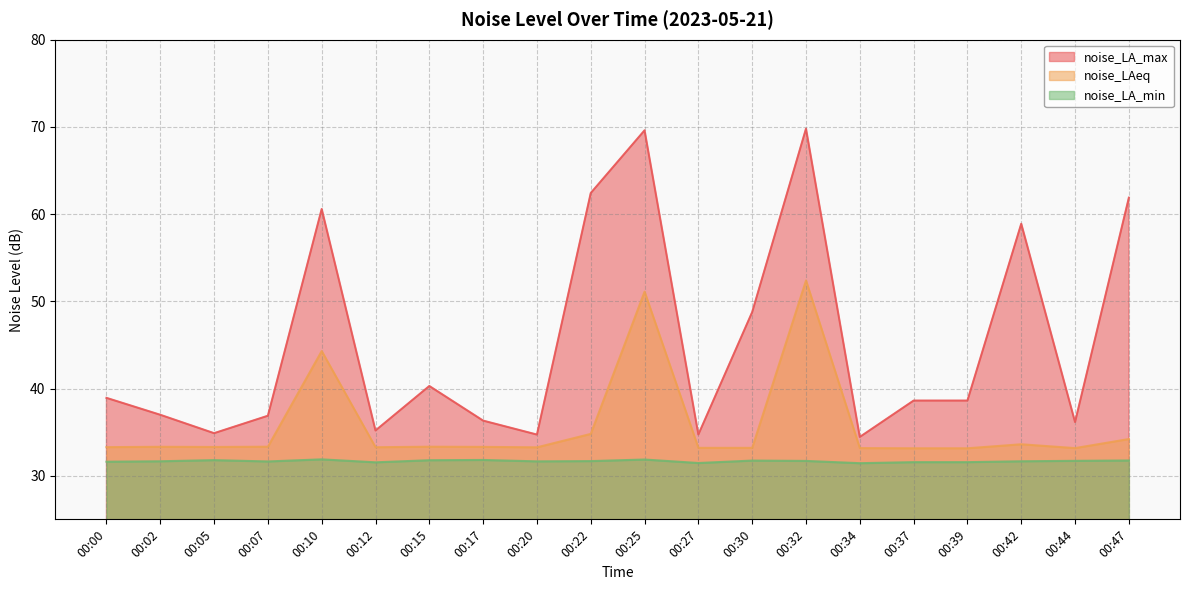

At which label does noise_LA_min reach its minimum?

00:34